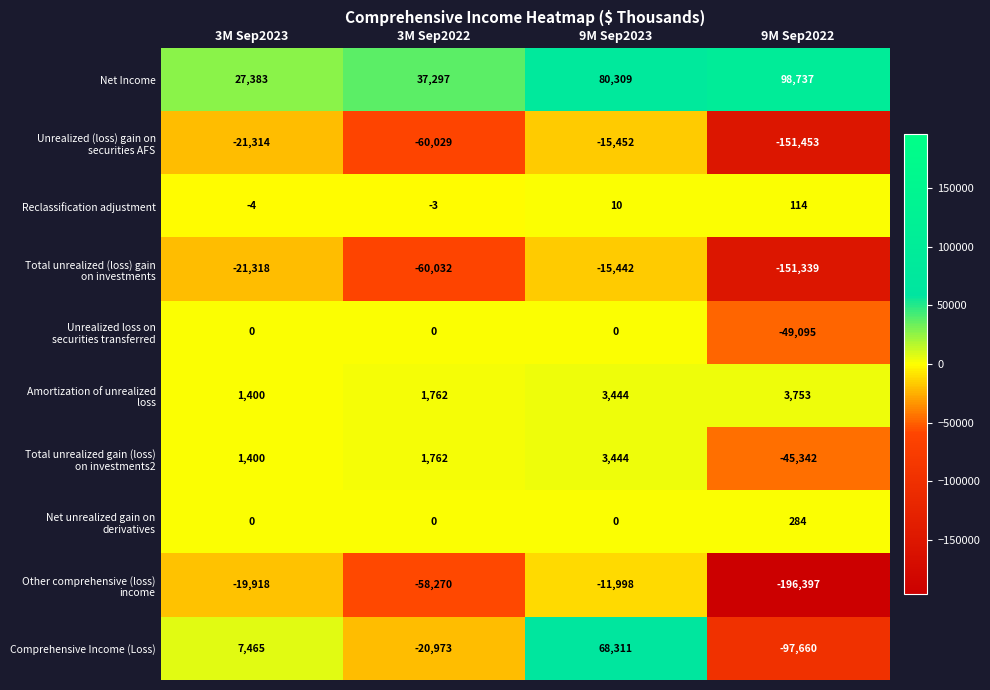

Which series has the largest total across all categories?

Net Income